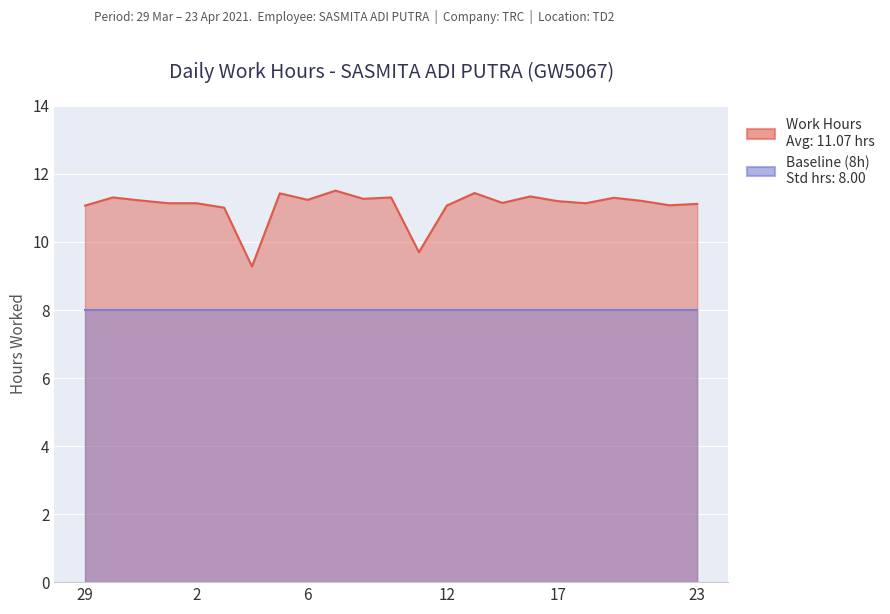

Rank the categories by value from highest to lowest.

7, 13, 5, 16, 30, 10, 20, 9, 6, 31, 21, 17, 15, 1, 2, 19, 23, 22, 29, 12, 3, 11, 4